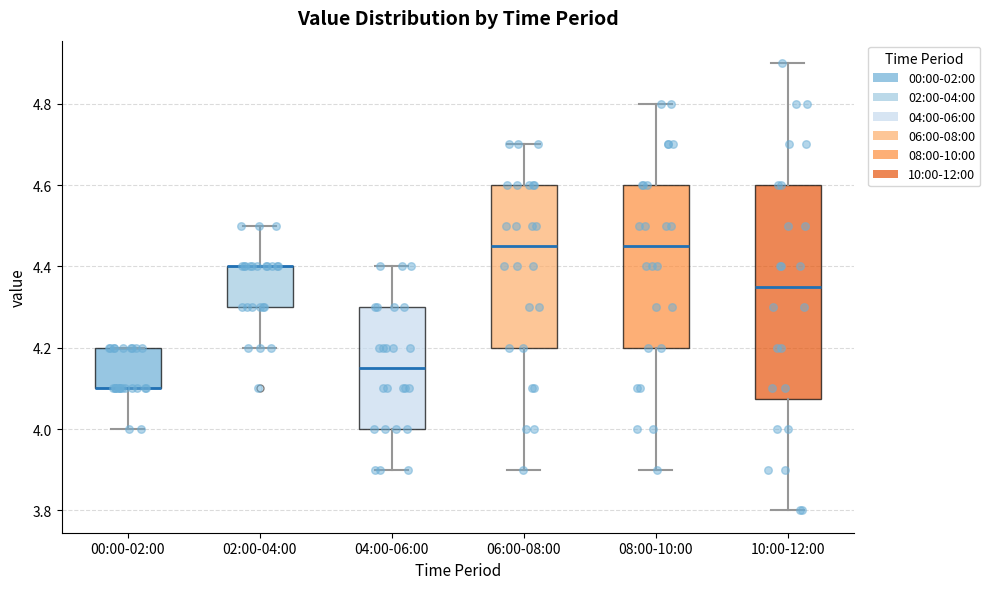

Reading left to right, read every box against the y-axis: the position of its median line, the range the box covers, and the ends of its whiskers. The values are not printed on the chart, so give them approximately, as read against the axis.

00:00-02:00: median 4.10 (drawn on the box's lower edge), box 4.10 to 4.20, whiskers 4.00 to 4.20
02:00-04:00: median 4.40 (drawn on the box's upper edge), box 4.30 to 4.40, whiskers 4.20 to 4.50
04:00-06:00: median 4.16, box 4.00 to 4.30, whiskers 3.90 to 4.40
06:00-08:00: median 4.46, box 4.20 to 4.60, whiskers 3.90 to 4.70
08:00-10:00: median 4.46, box 4.20 to 4.60, whiskers 3.90 to 4.80
10:00-12:00: median 4.36, box 4.08 to 4.60, whiskers 3.80 to 4.90